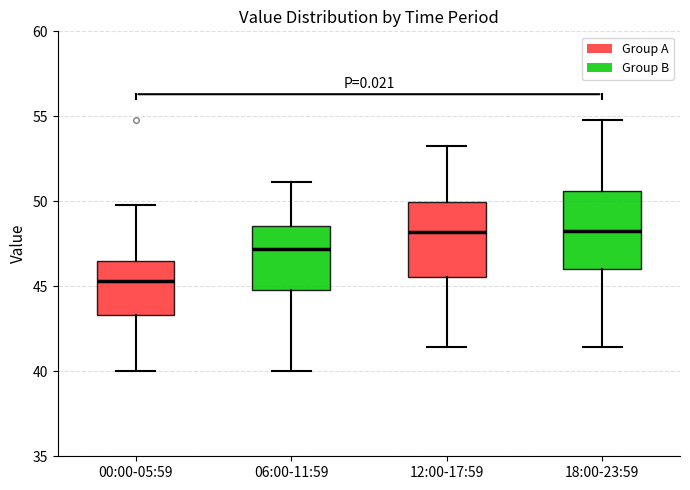

Which box has the lowest median line?

00:00-05:59